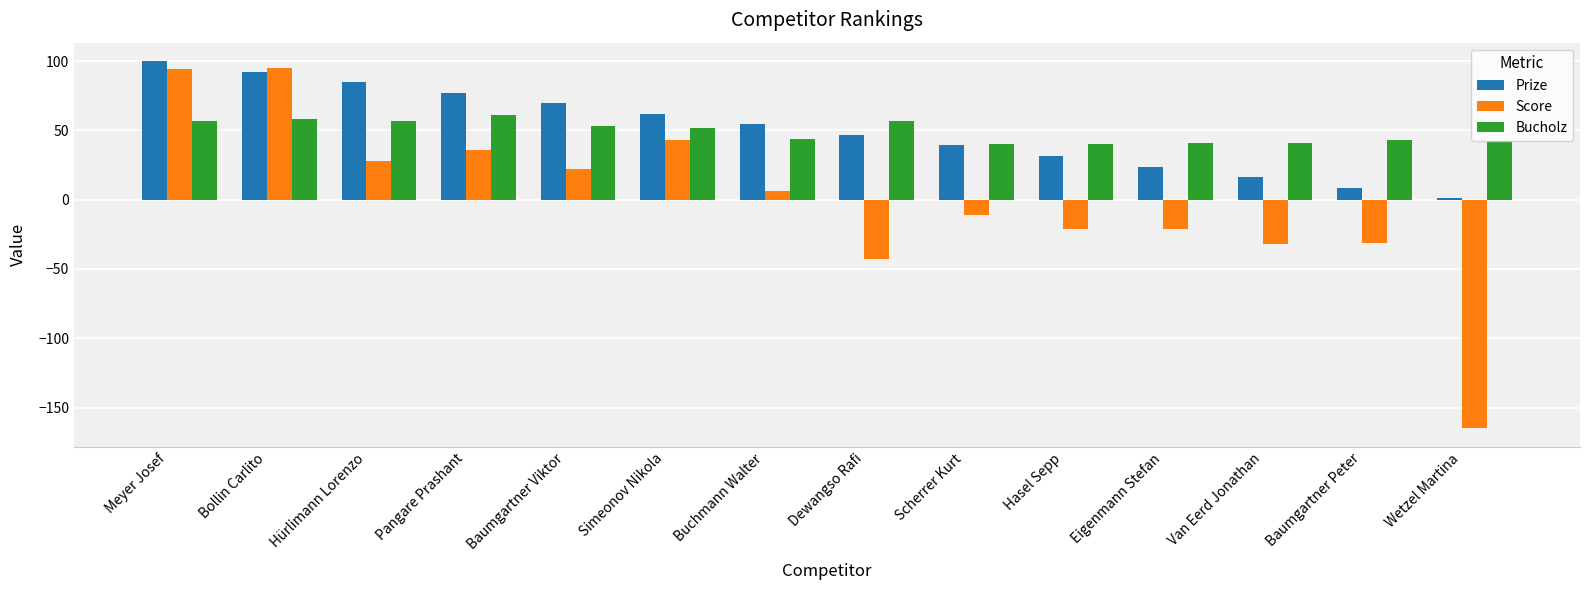

Is it true that Bucholz equals 61.6 at Baumgartner Peter?

False